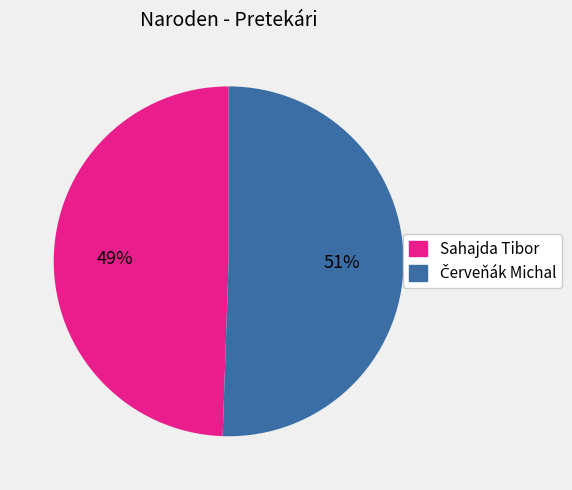

What is the smallest slice in the pie chart?

Sahajda Tibor